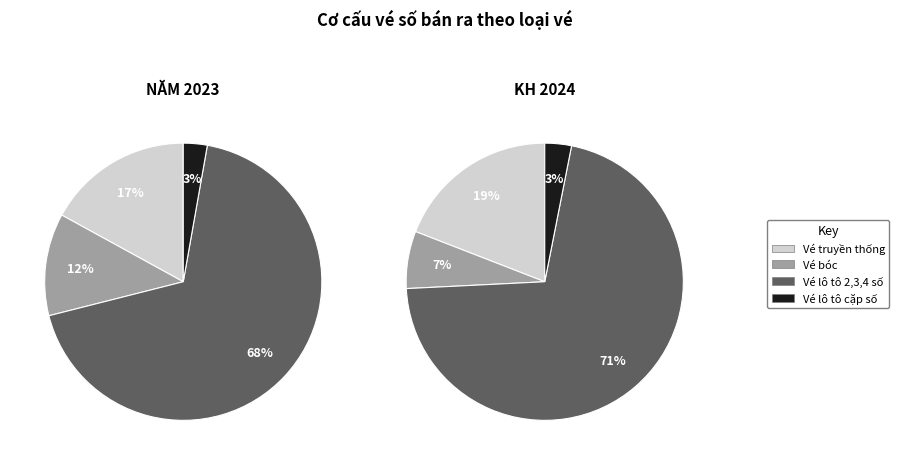

The Vé lô tô 2,3,4 số slice represents 81% of the pie. True or false?

False